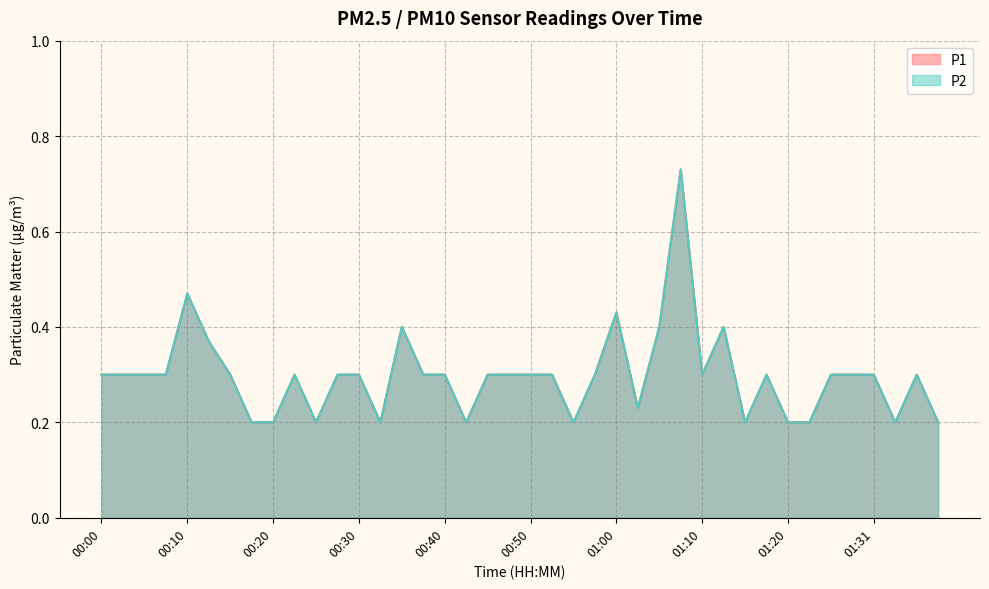

Which category has the highest value in the P2 series?

01:08